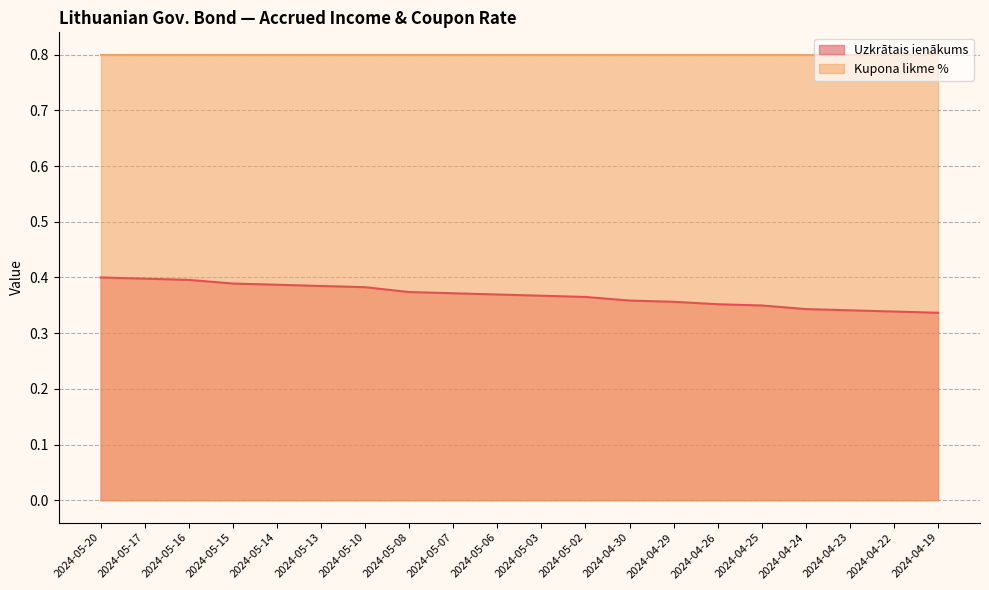

The value at 2024-05-07 is 0.4. True or false?

True